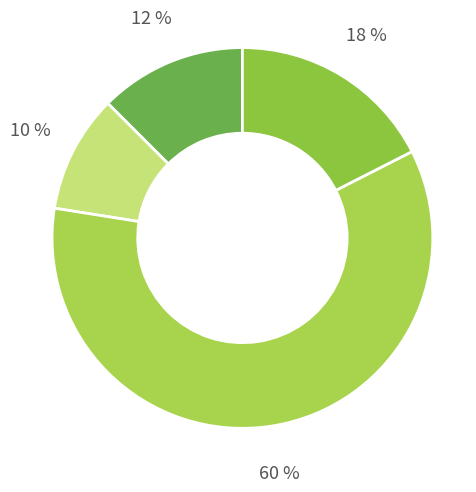

How many slices are in this pie chart?

4